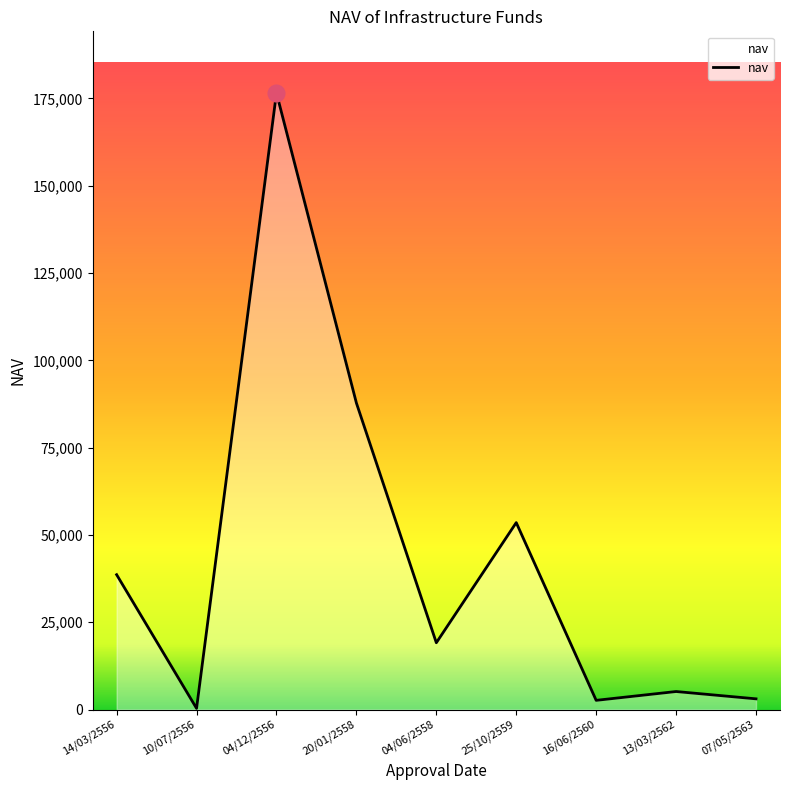

Which category has the highest value across all series?

04/12/2556